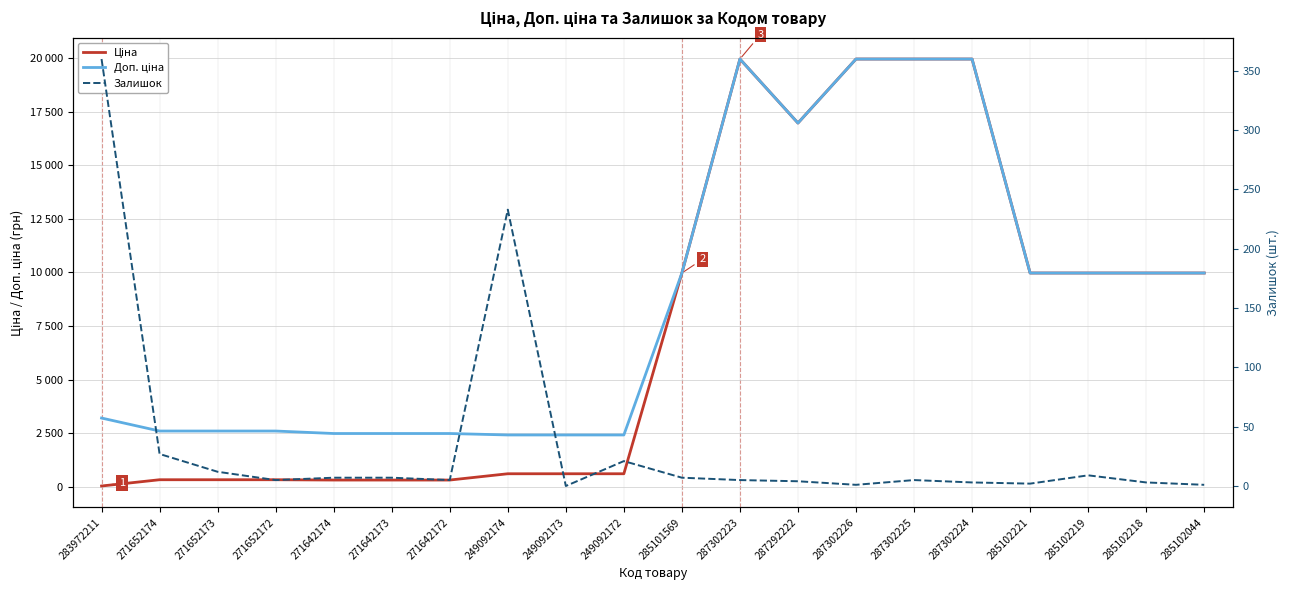

Is the value of Ціна at 285102219 greater than the value of Доп. ціна at 271642172?

Yes